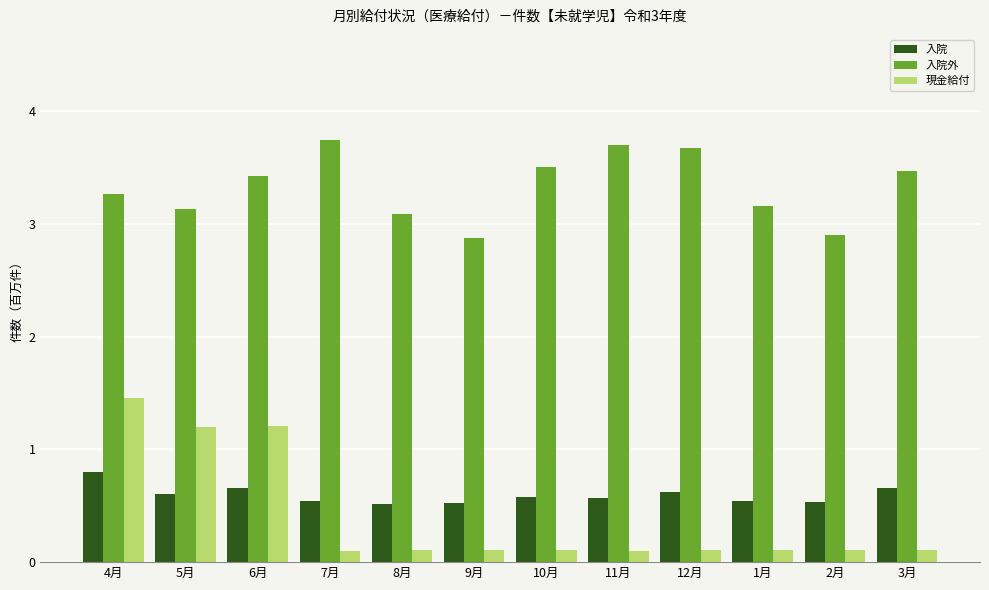

What is the highest value of the 入院 series?

0.8